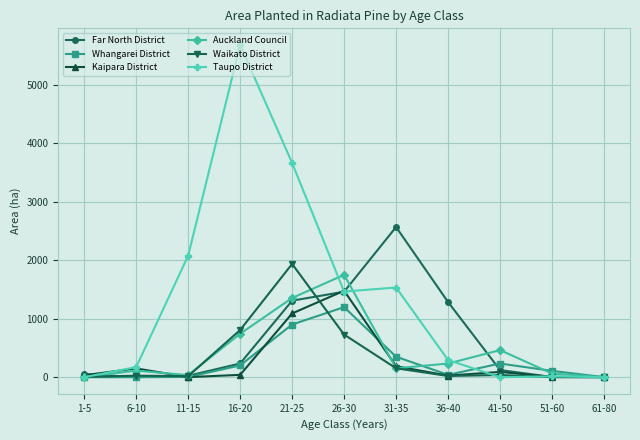

What is the sum of the Kaipara District values at 26-30 and 36-40?

1504